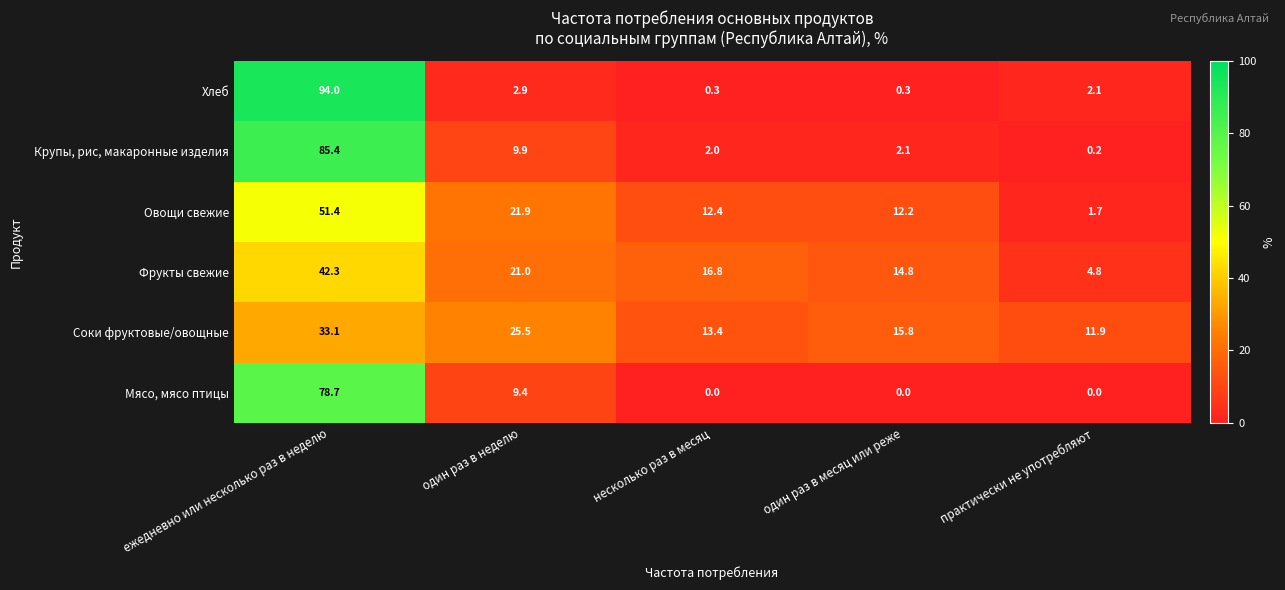

Reading right to left, extract all data points from this chart.

Хлеб: 2.1	0.3	0.3	2.9	94.0
Крупы, рис, макаронные изделия: 0.2	2.1	2.0	9.9	85.4
Овощи свежие: 1.7	12.2	12.4	21.9	51.4
Фрукты свежие: 4.8	14.8	16.8	21.0	42.3
Соки фруктовые/овощные: 11.9	15.8	13.4	25.5	33.1
Мясо, мясо птицы: 0.0	0.0	0.0	9.4	78.7